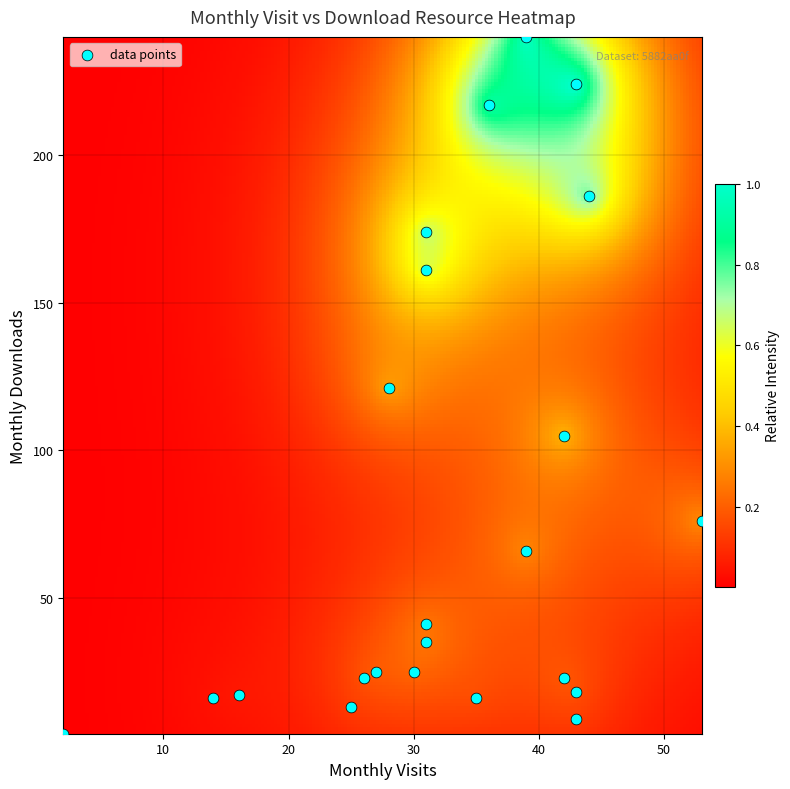

What is the range of X values (max minus min)?

51